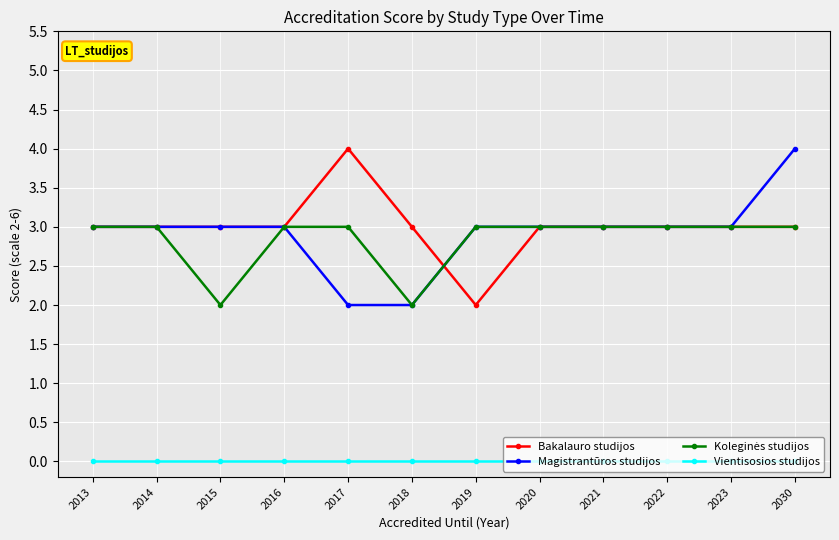

What is the spread (max minus min) of values at 2020?

3